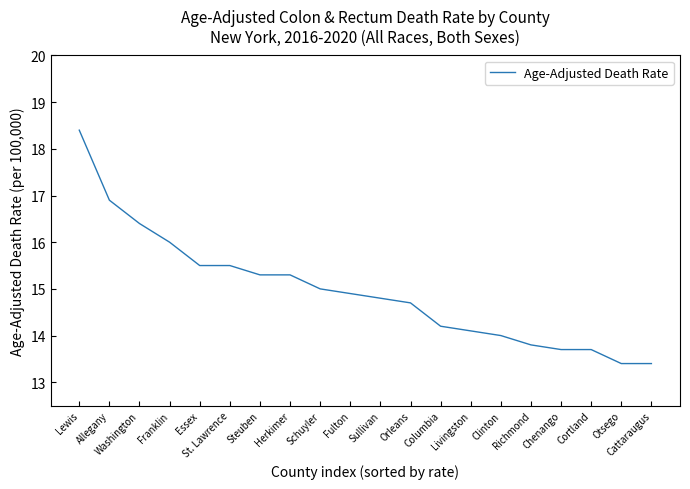

What position from the right is Franklin?

17